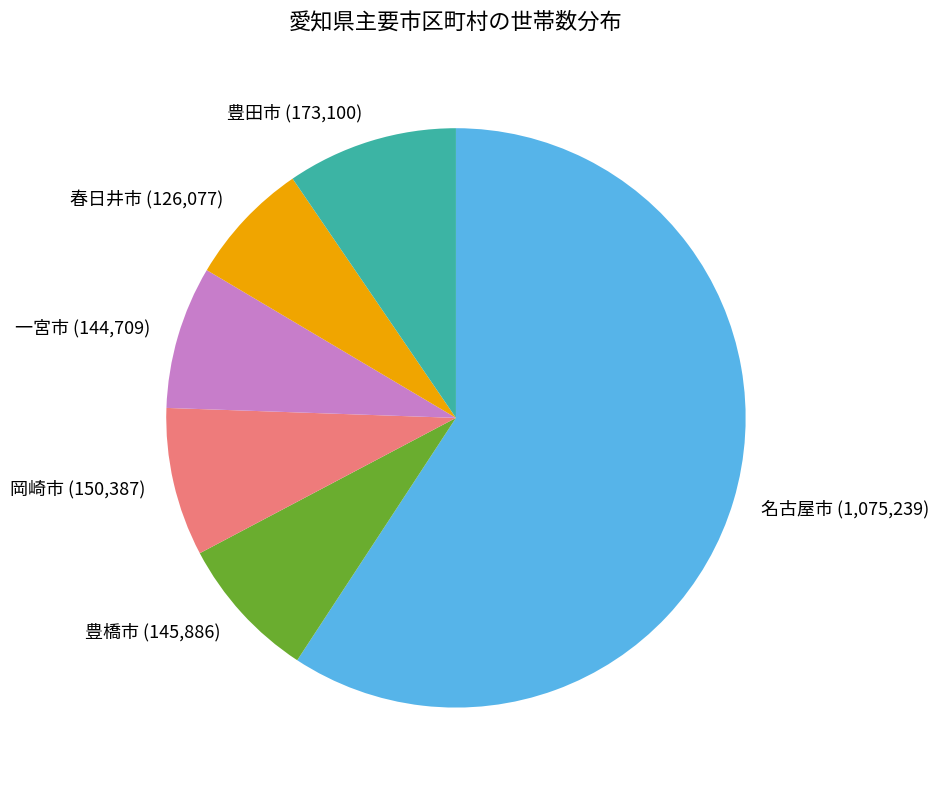

Combined, do 豊橋市 and 豊田市 account for over 50%?

No